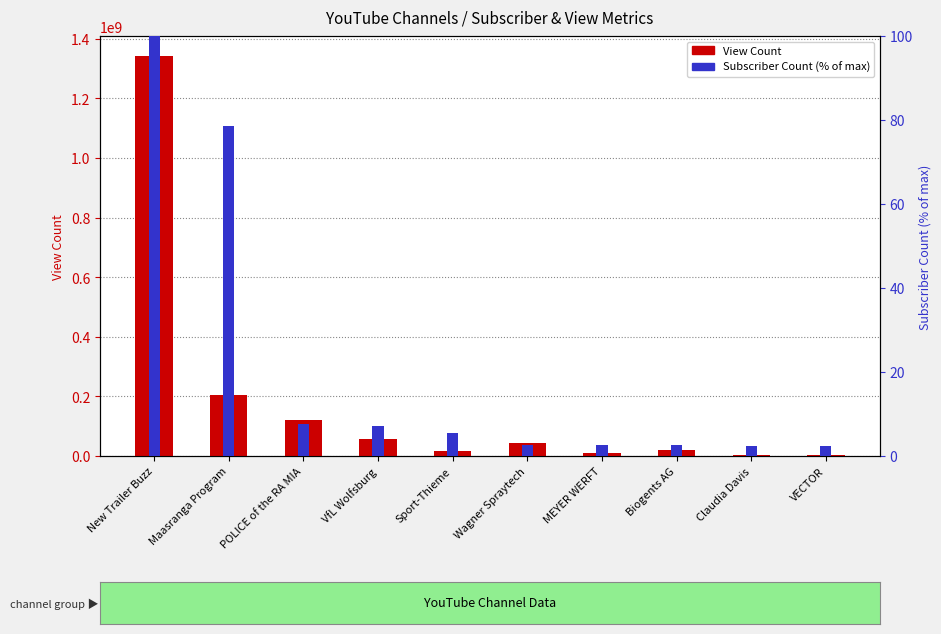

Between Maasranga Program and Claudia Davis, which series saw the biggest shift?

View Count